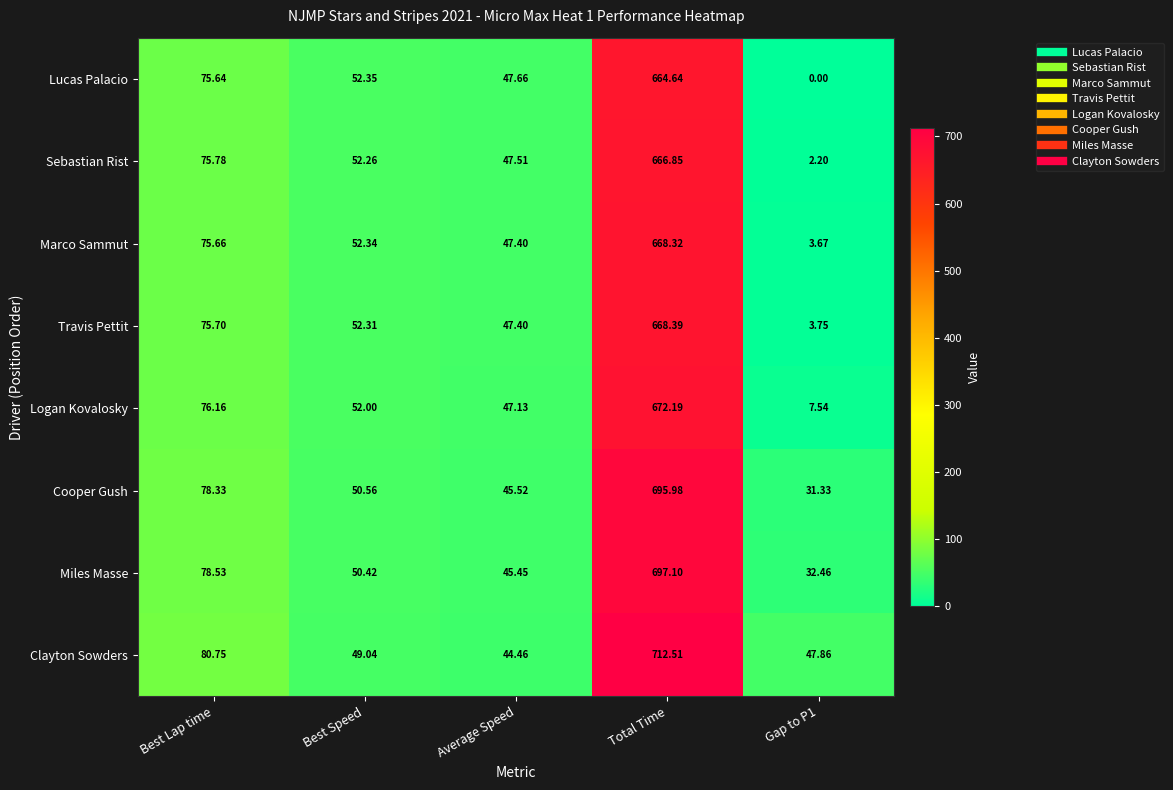

Which series has the largest total across all categories?

Clayton Sowders